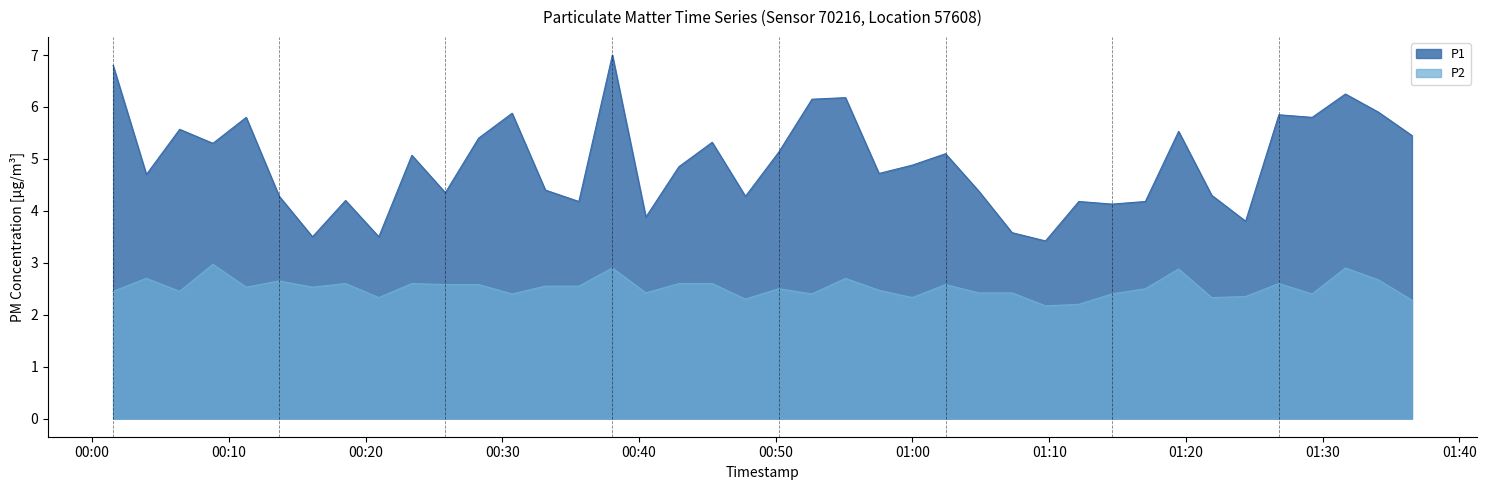

Is the value of P1 at 30 greater than the value of P2 at 32?

Yes